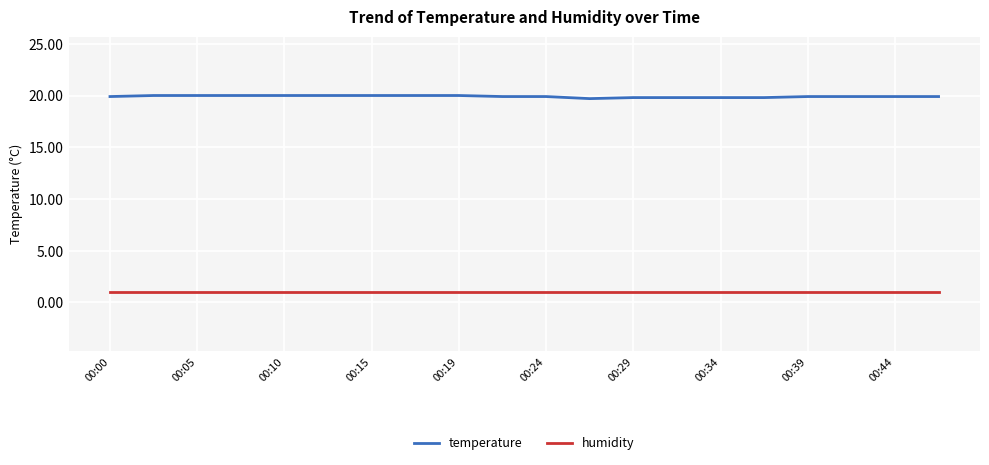

What is the average value of the temperature series?

19.9